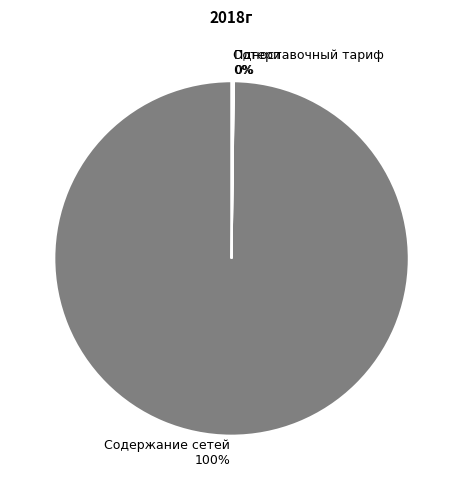

What is the majority slice?

Содержание сетей